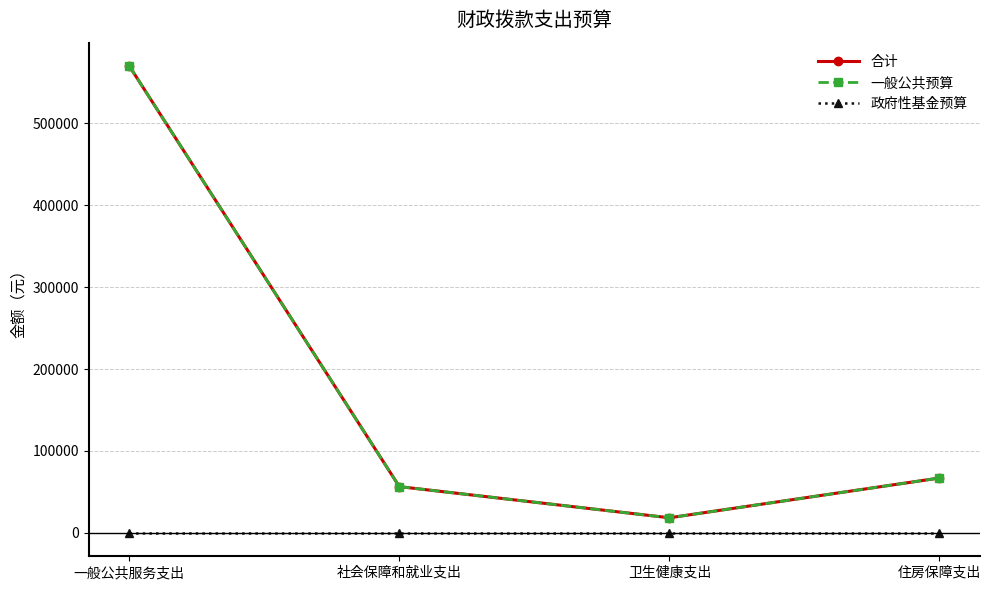

The value of 合计 at 住房保障支出 is 67007.1. True or false?

True